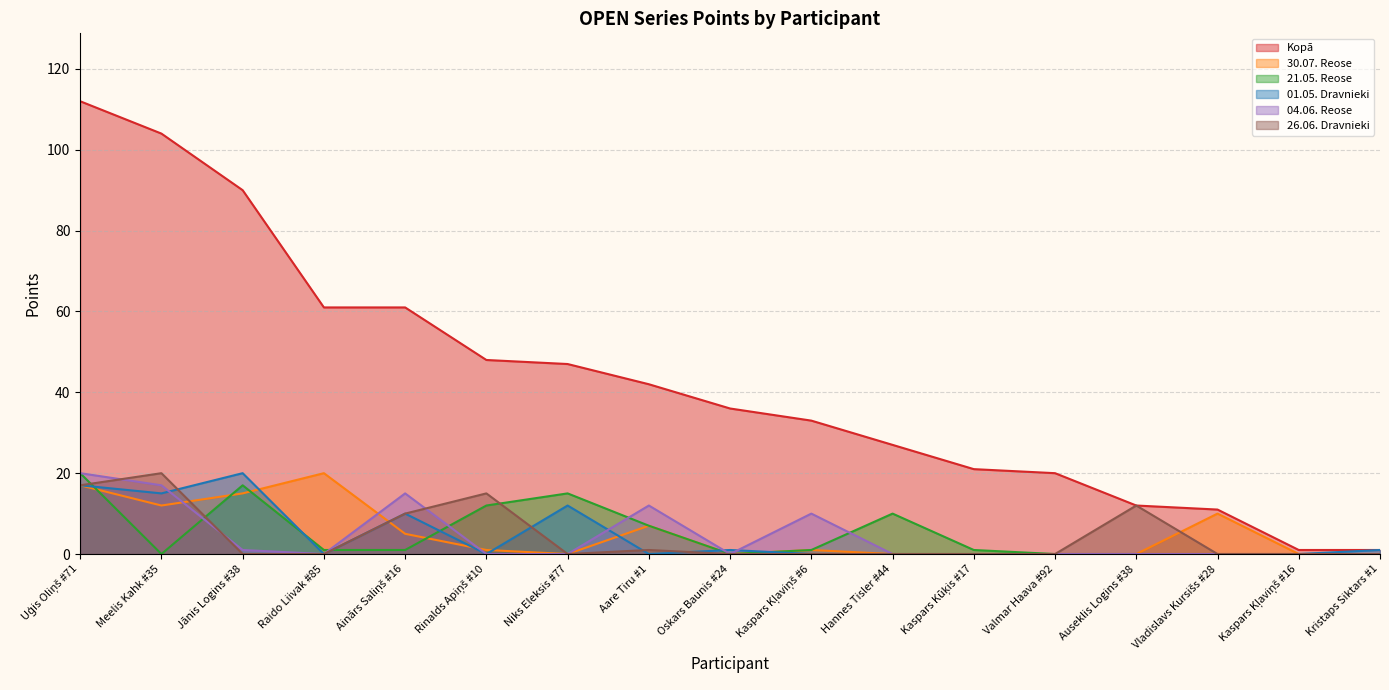

Where does the Kopā series first go above 36?

Uģis Oliņš #71